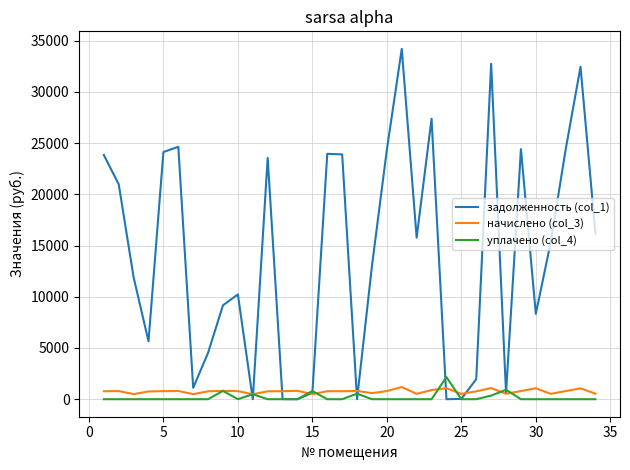

What is the greatest value displayed?

34203.0